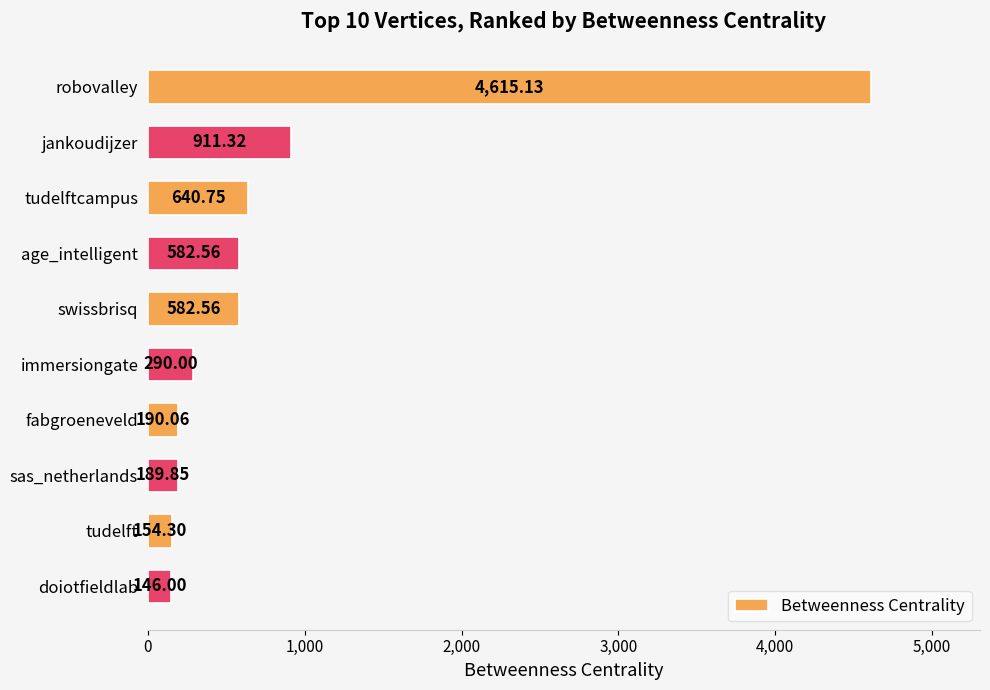

Between immersiongate and robovalley, which is larger?

robovalley